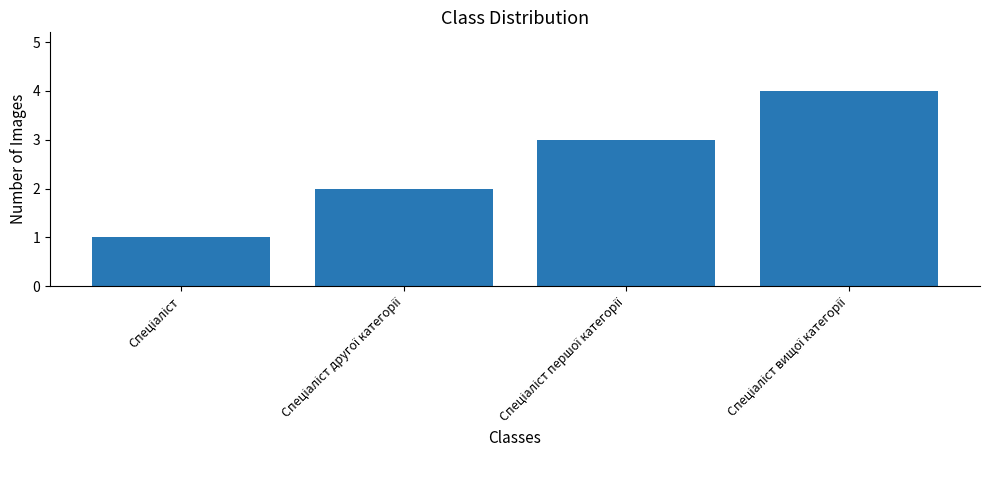

Are the bars grouped side by side (vs. stacked)?

No